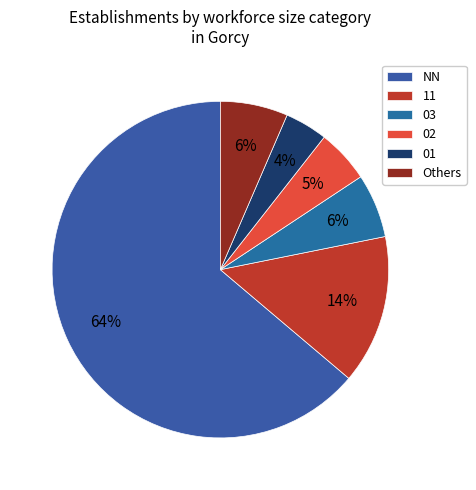

Count the number of slices in the pie.

6